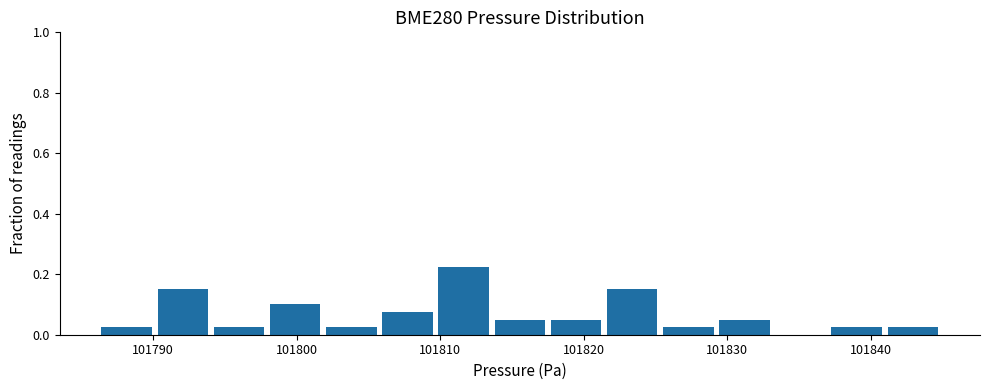

Read against the x-axis, roughly where is the centre of the tallest bar?

101812